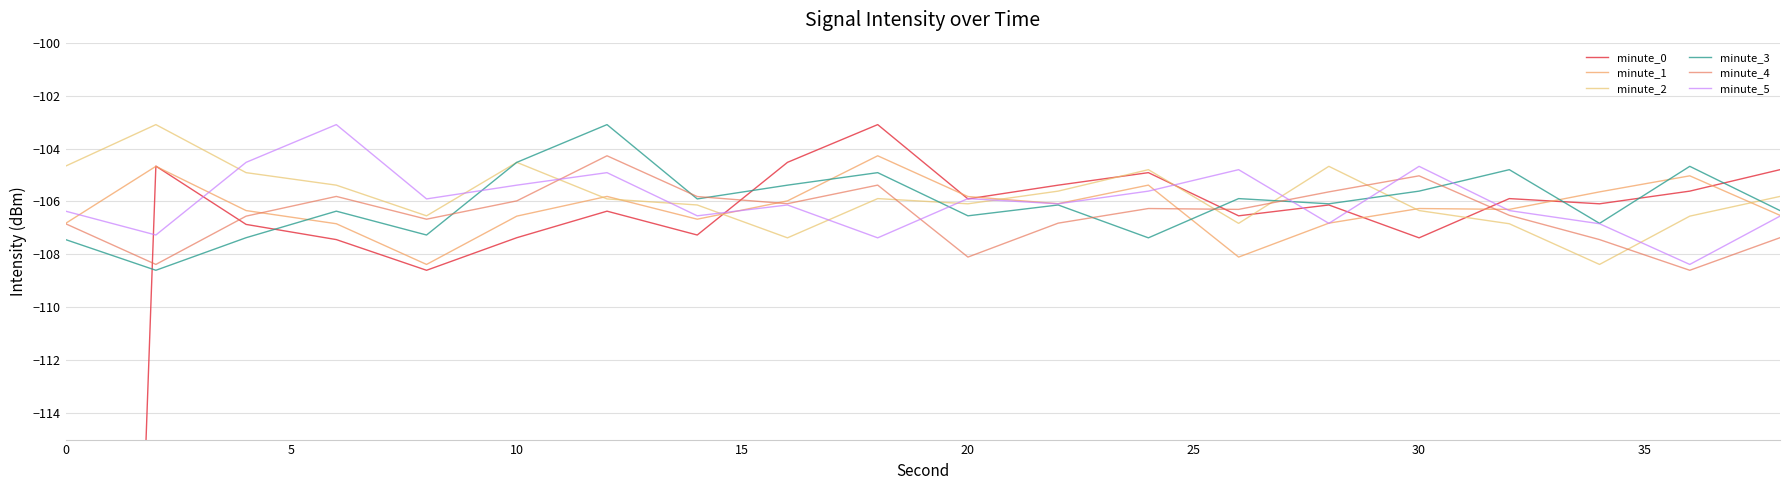

What are all the series names shown in the legend?

minute_0, minute_1, minute_2, minute_3, minute_4, minute_5